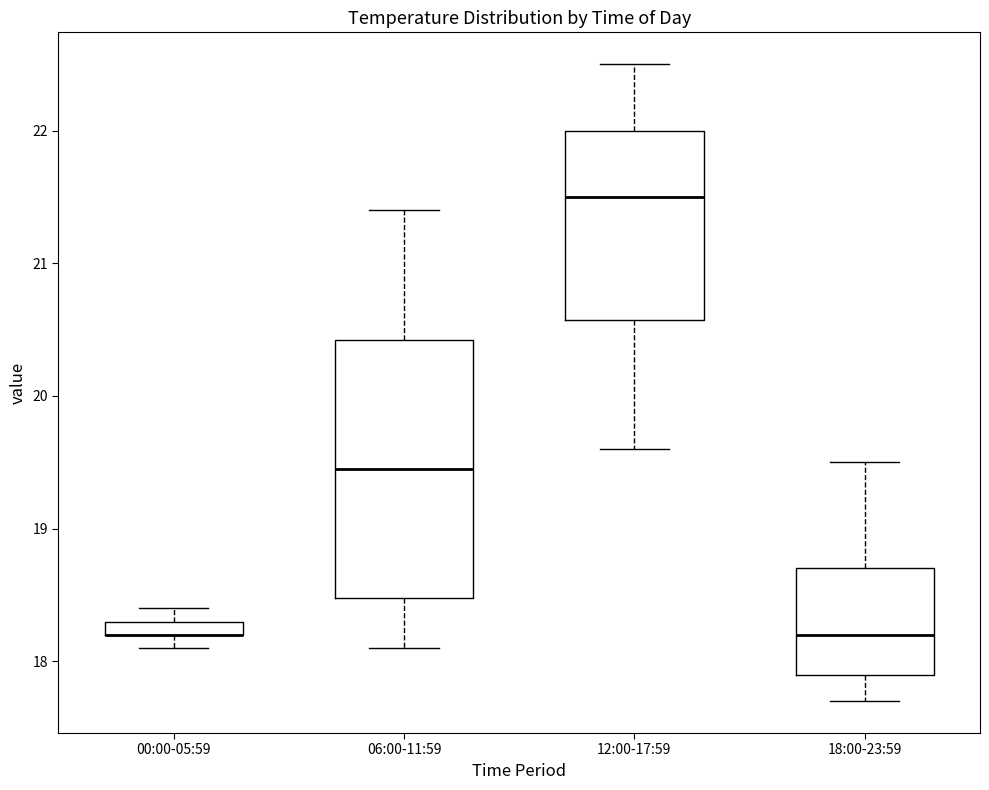

Comparing the boxes themselves (not the whiskers), which one is the tallest?

06:00-11:59